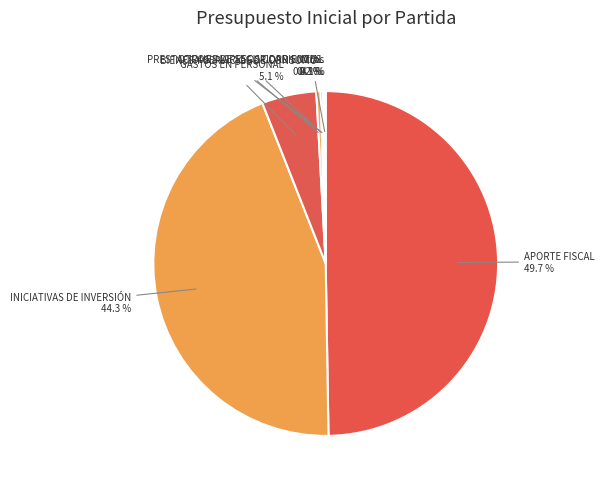

What is the largest slice in the pie chart?

APORTE FISCAL